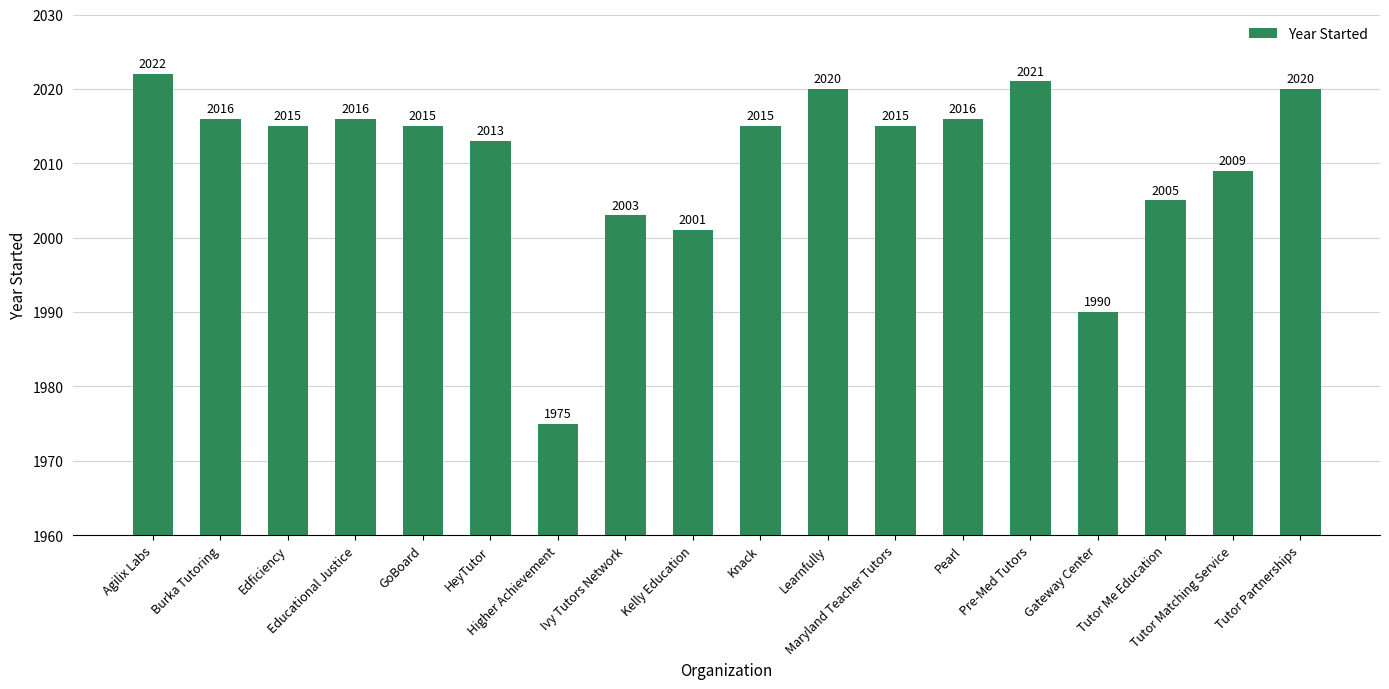

What is the average value?

2010